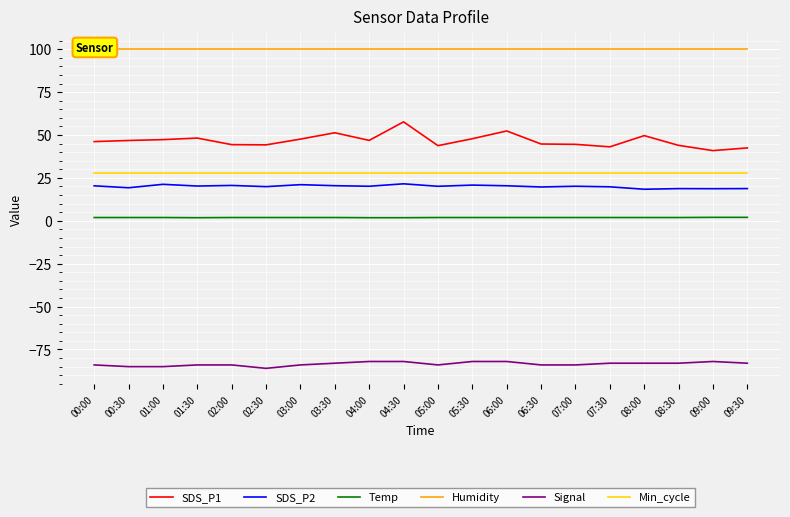

How many series are shown in this chart?

6